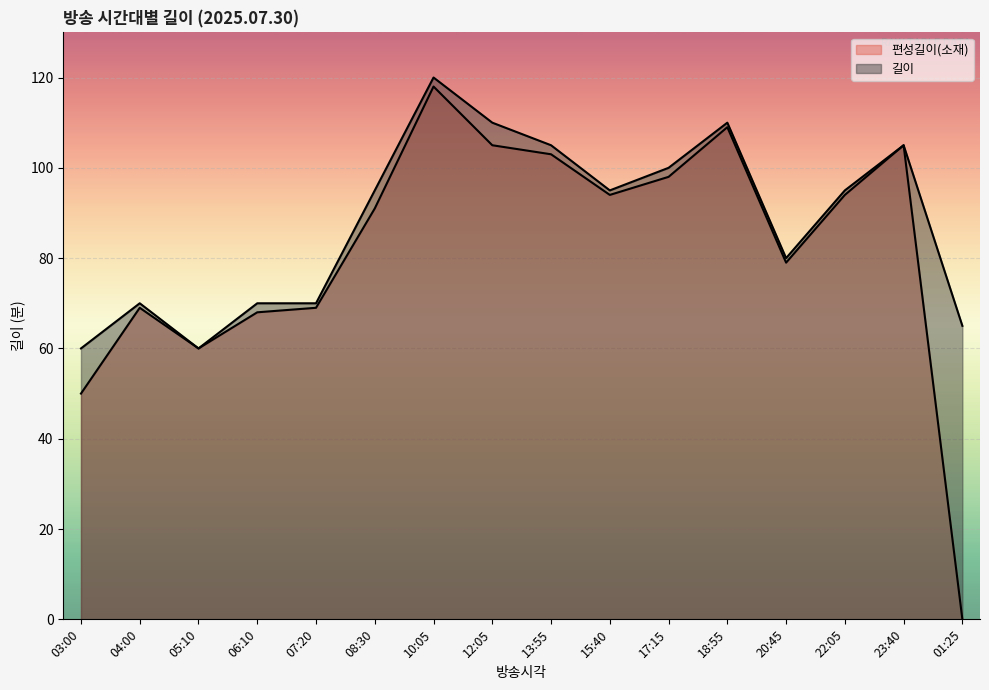

Rank the series by their maximum value, from highest to lowest.

길이, 편성길이(소재)